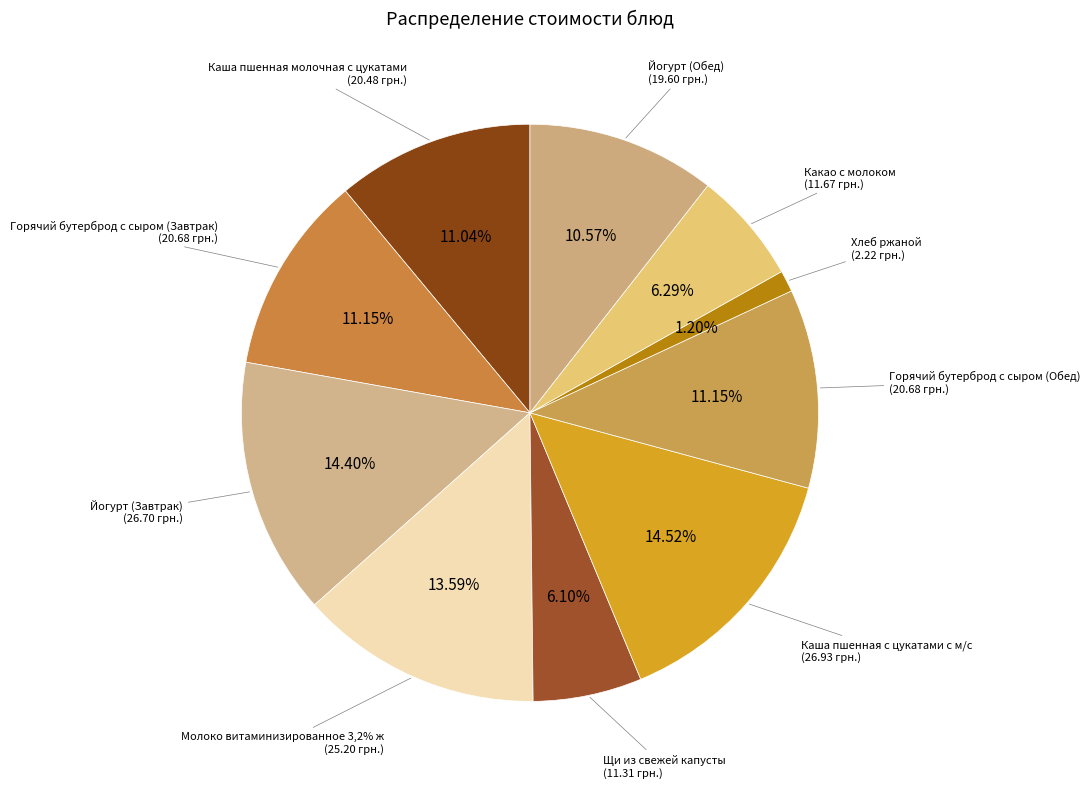

To the nearest percent, what percentage of the pie is Горячий бутерброд с сыром (Завтрак)?

11%